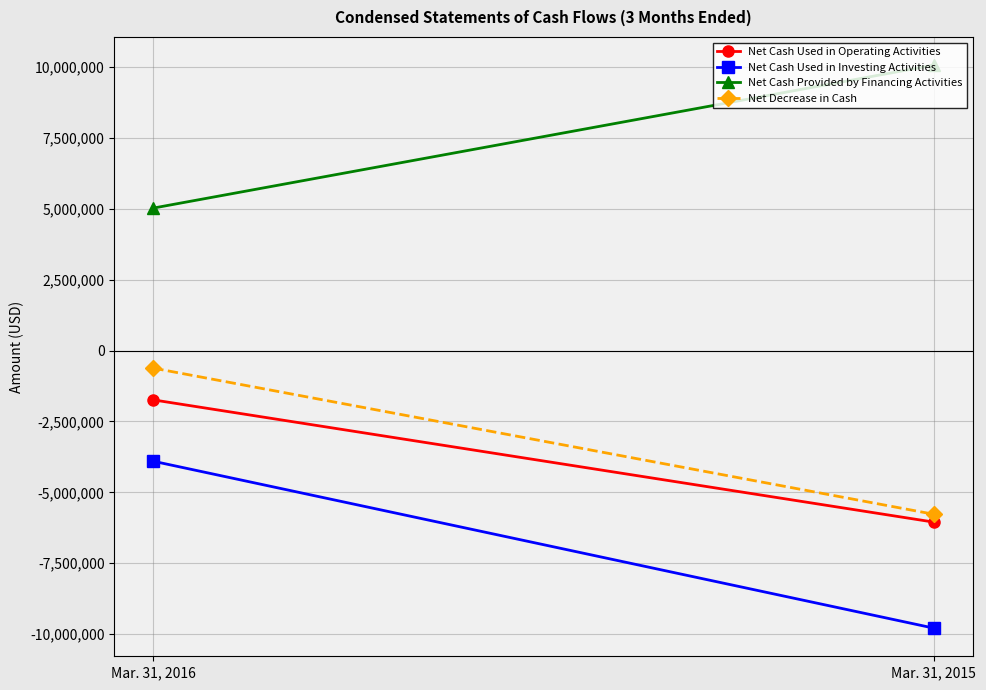

List the labels in order of Net Cash Used in Investing Activities value, largest first.

Mar. 31, 2016, Mar. 31, 2015